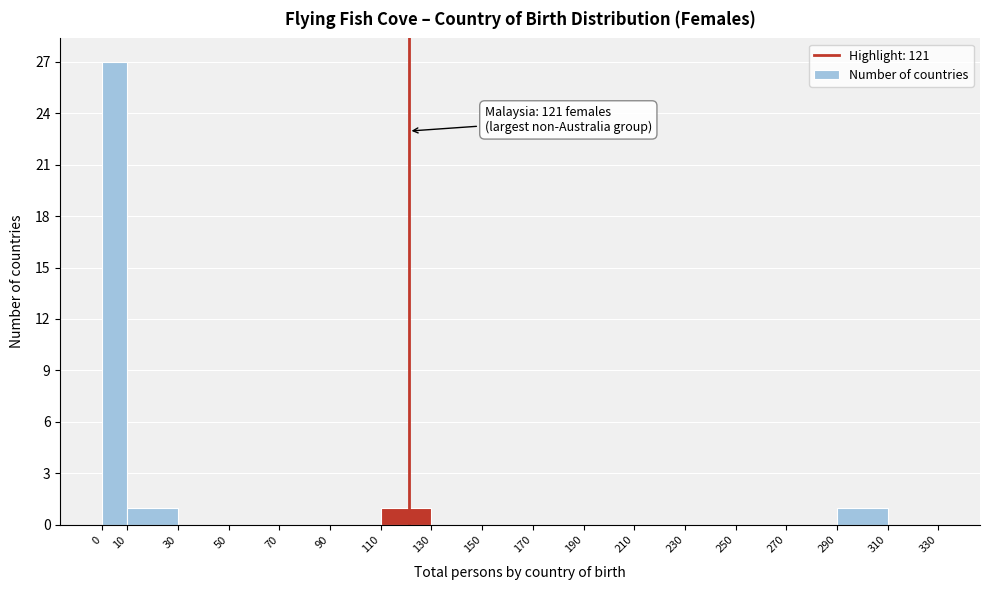

Which range on the x-axis has the tallest bar?

0 to 10